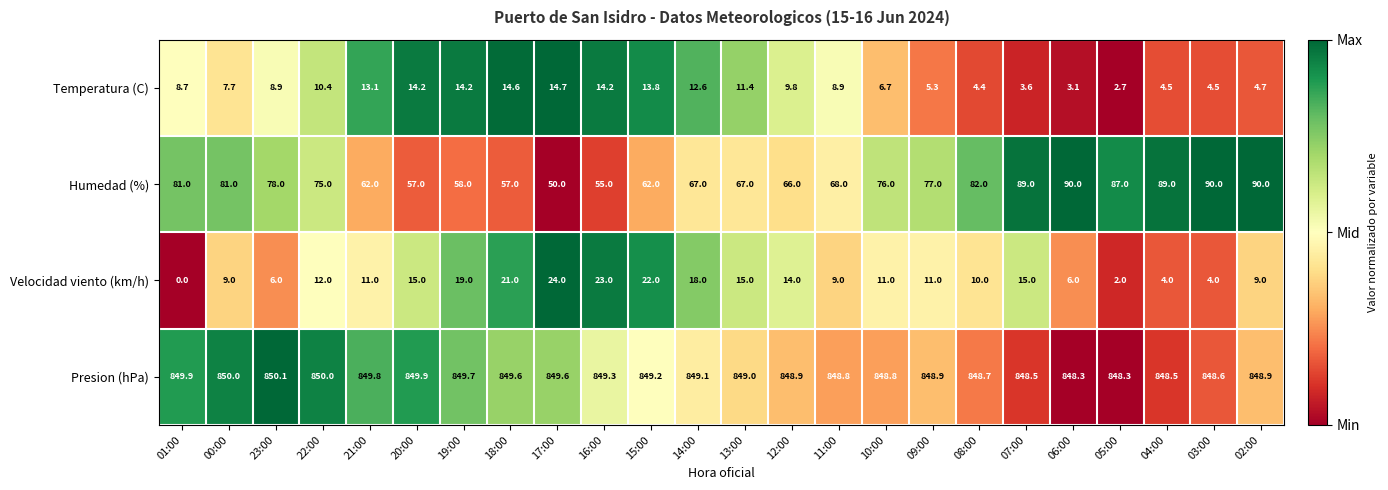

Is the value of Velocidad viento (km/h) at 11:00 greater than the value of Presion (hPa) at 09:00?

No